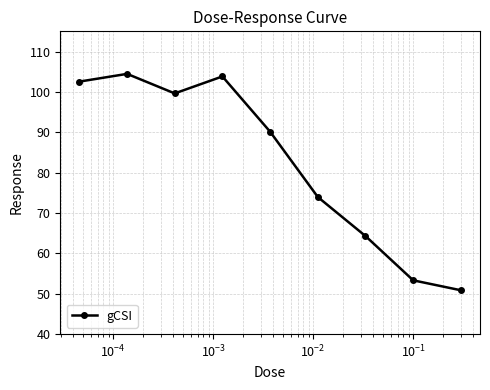

What is the maximum value shown in the chart?

104.5